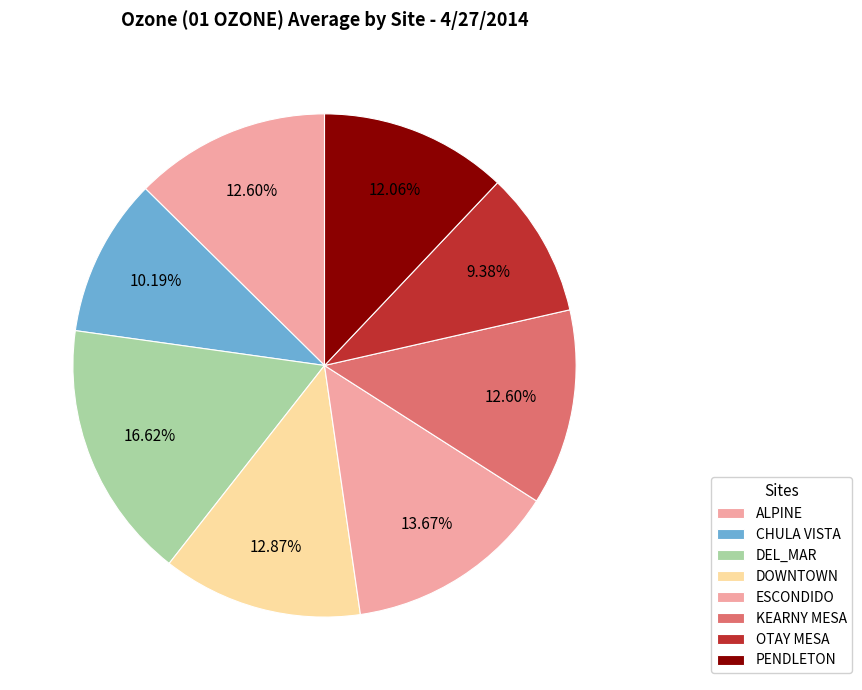

Rank the categories by value from highest to lowest.

DEL_MAR, ESCONDIDO, DOWNTOWN, ALPINE, KEARNY MESA, PENDLETON, CHULA VISTA, OTAY MESA